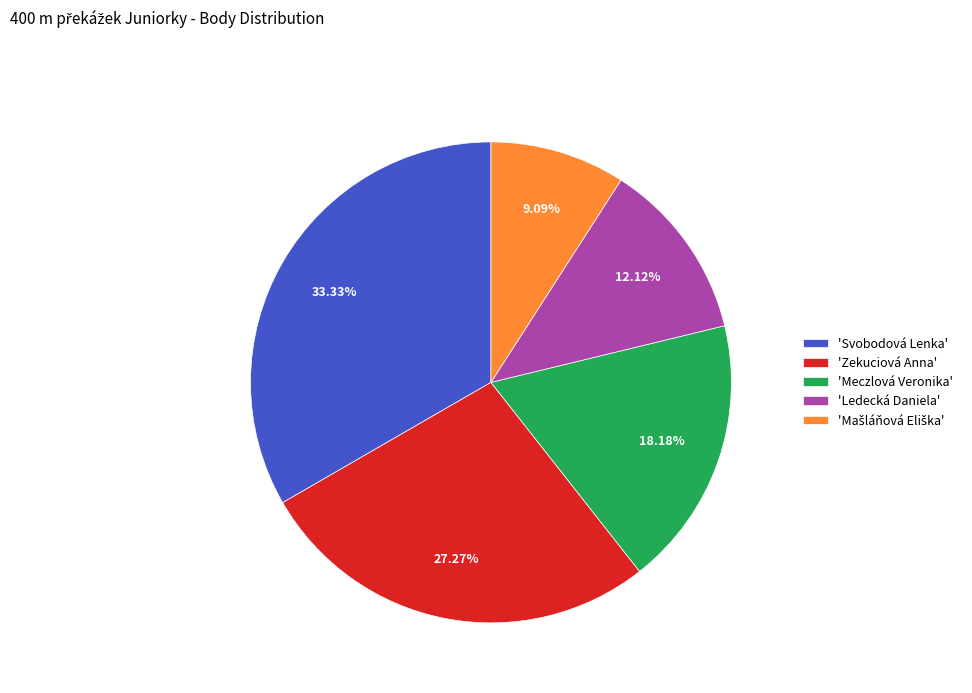

Combined, do 'Svobodová Lenka' and 'Zekuciová Anna' account for over 50%?

Yes